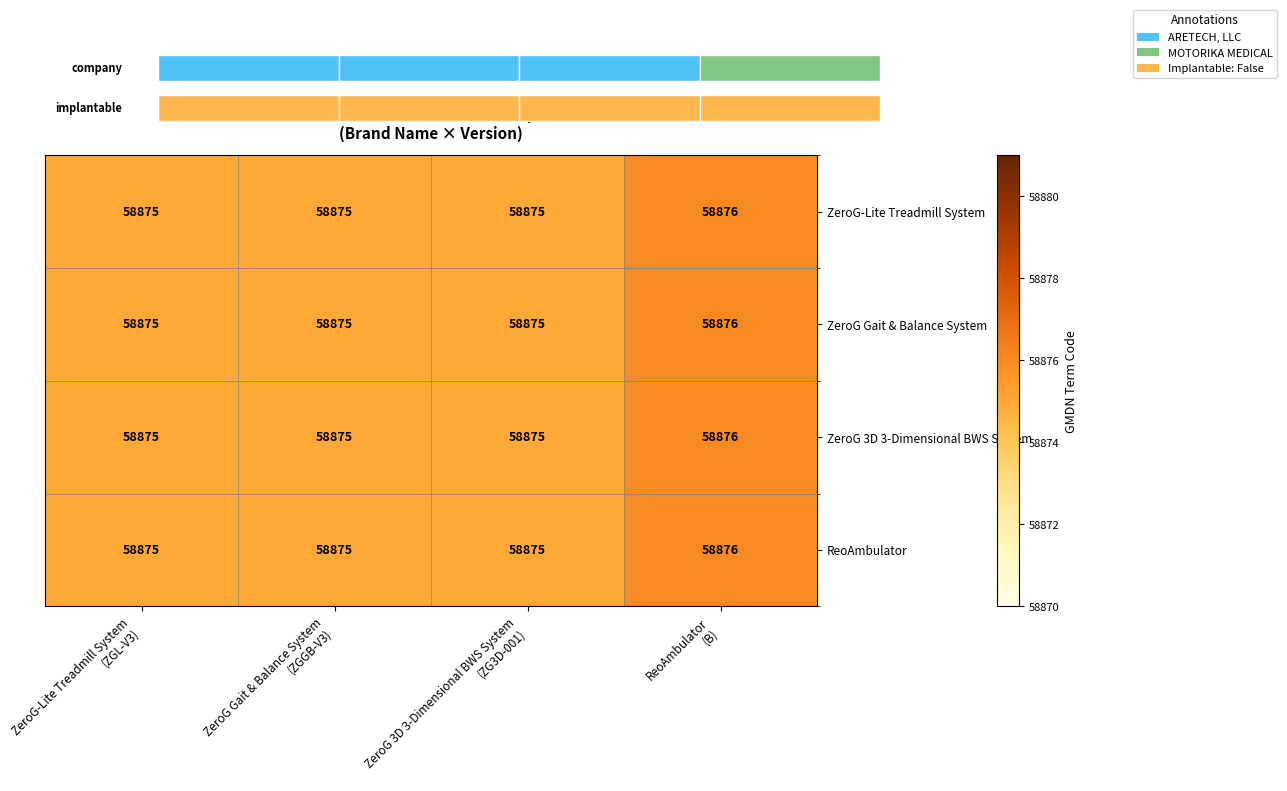

Count the ZeroG 3D 3-Dimensional BWS System values in the range 58875 to 58876.

4